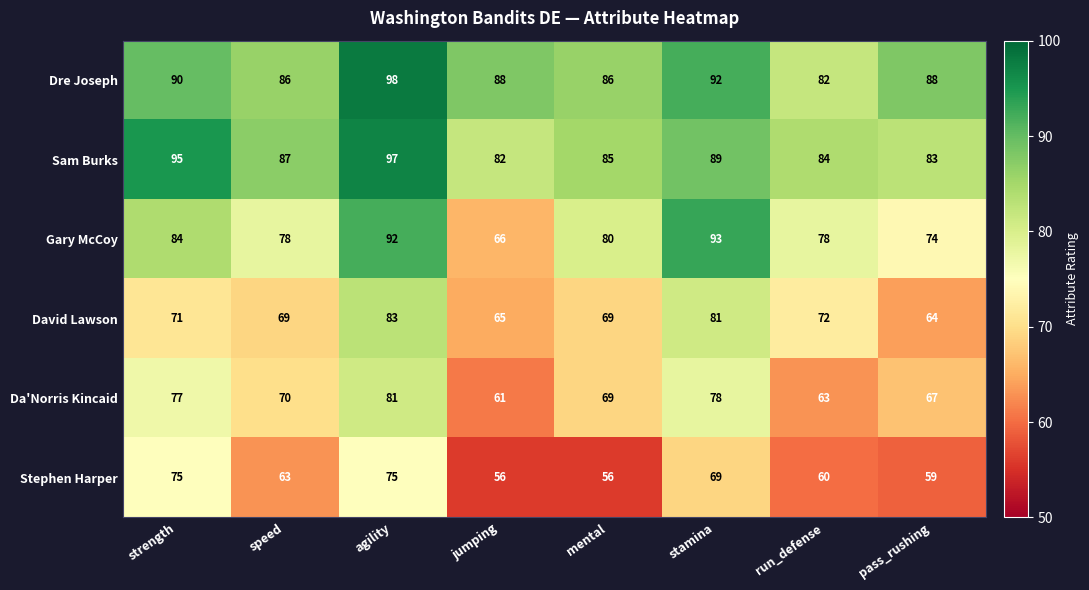

What is the difference between the Da'Norris Kincaid values at pass_rushing and jumping?

6